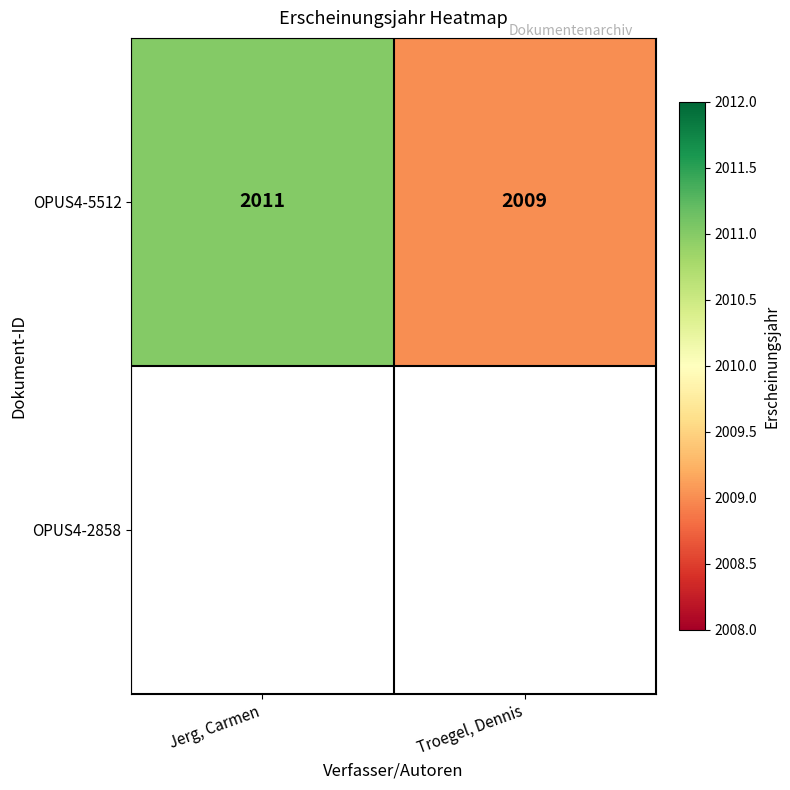

Is it true that OPUS4-5512 equals 1073.2 at Jerg, Carmen?

False